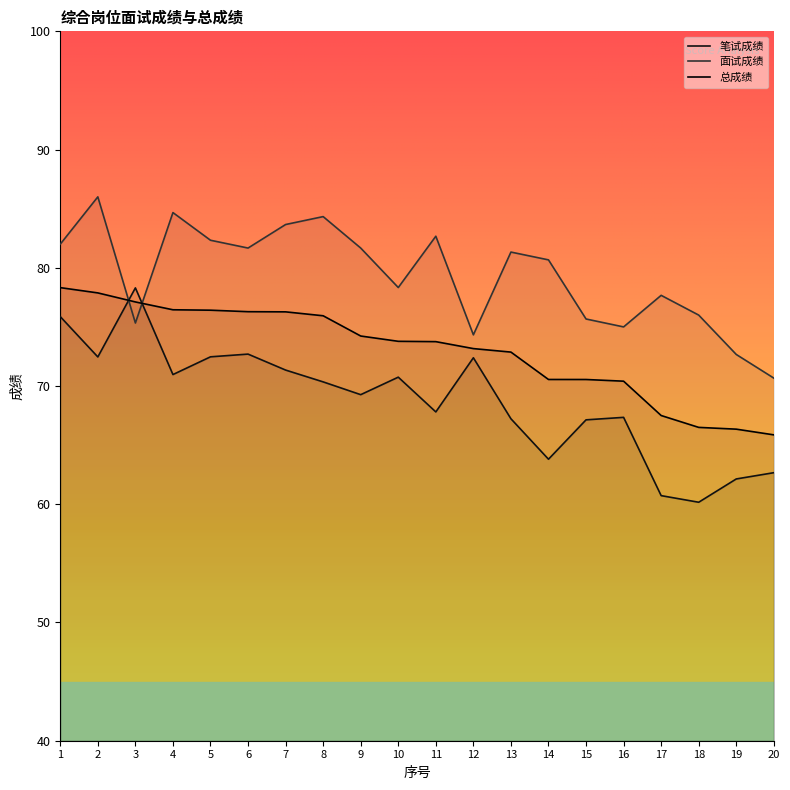

At which label does 总成绩 first exceed 73?

1